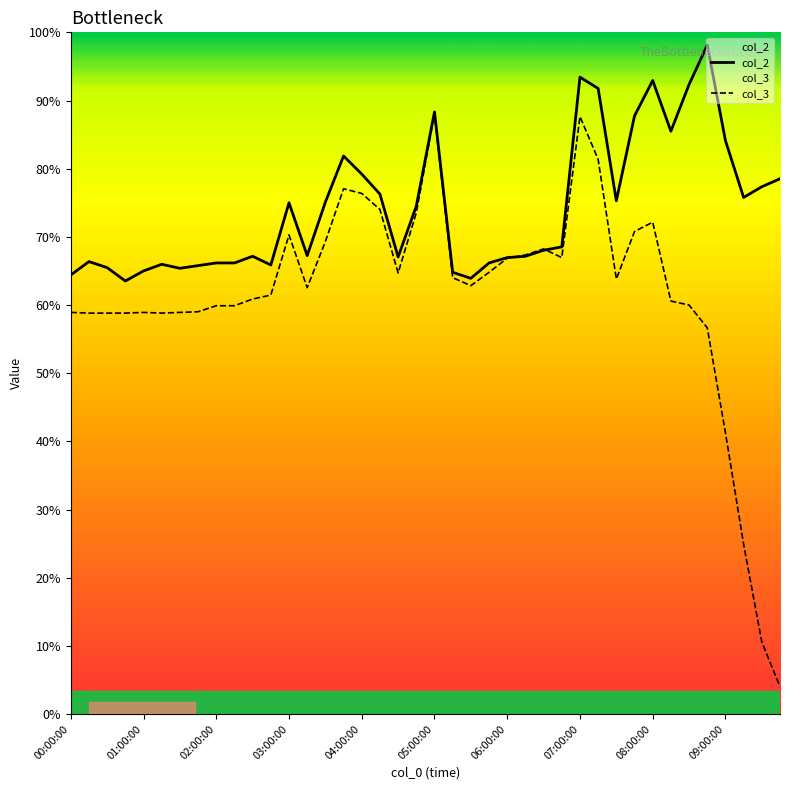

What position from the right is 37?

3